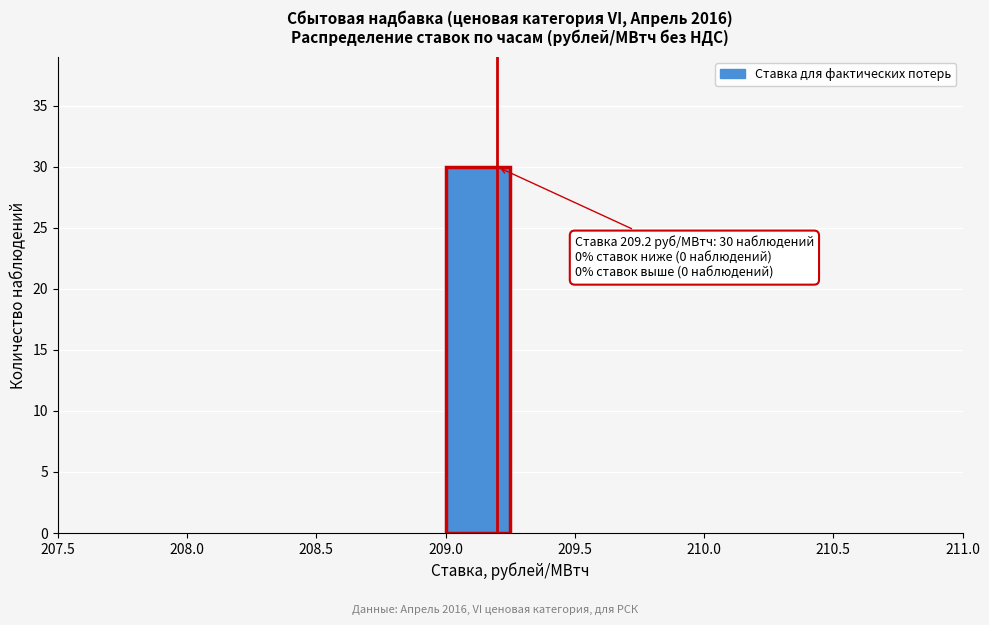

Over which range of the x-axis is the bar tallest?

209.00 to 209.25